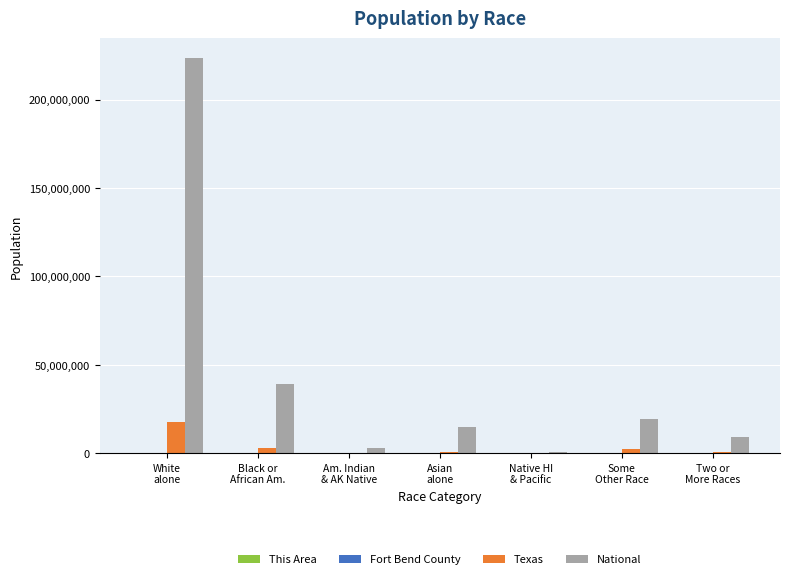

Are the bars horizontal?

No